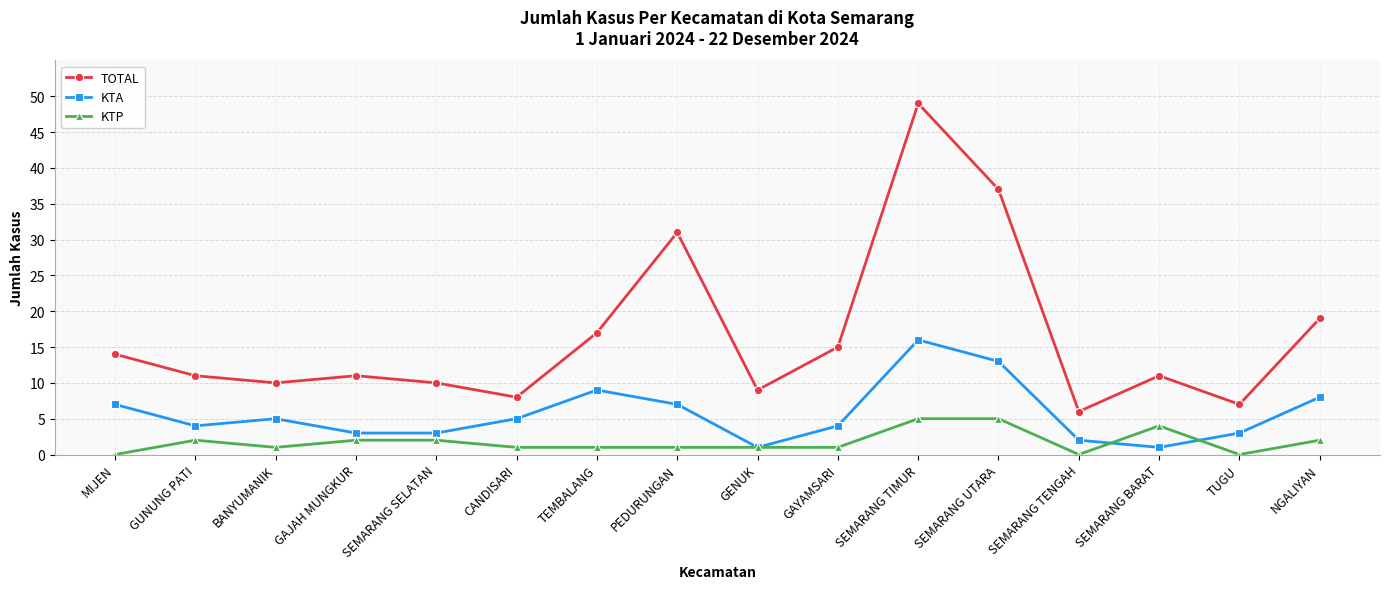

What is the label of the 16th point from the right?

MIJEN